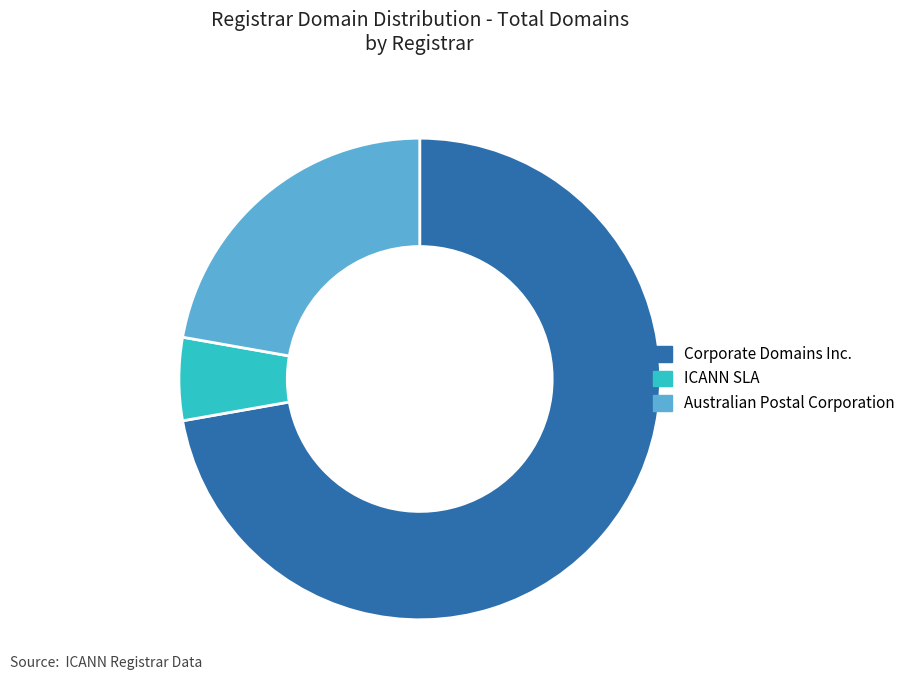

Approximately how many times larger is the value at Australian Postal Corporation compared to Corporate Domains Inc.?

0.3